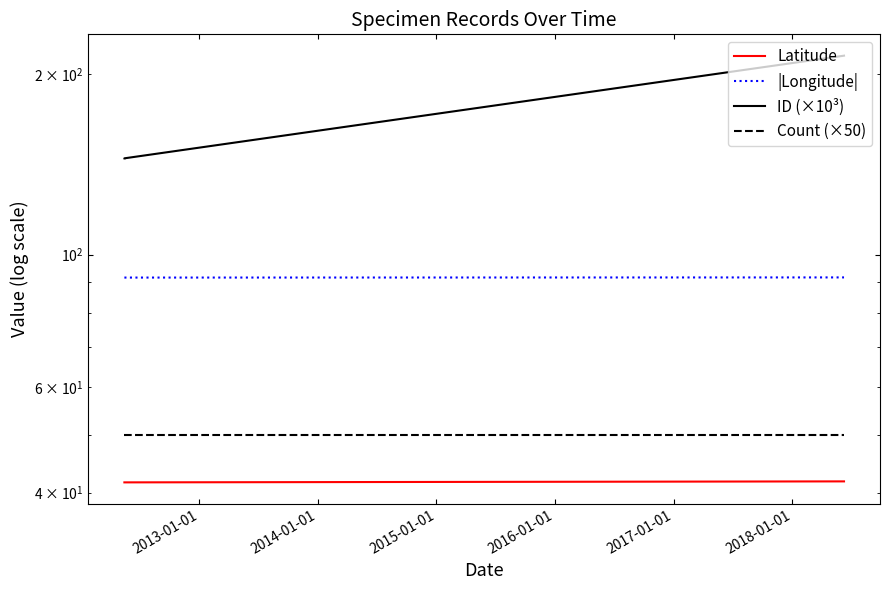

Does the chart have visible grid lines?

No